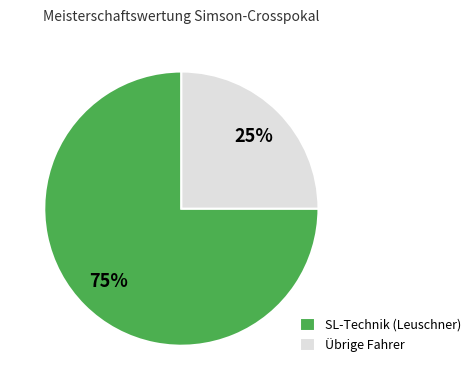

Which category accounts for the majority?

SL-Technik (Leuschner)